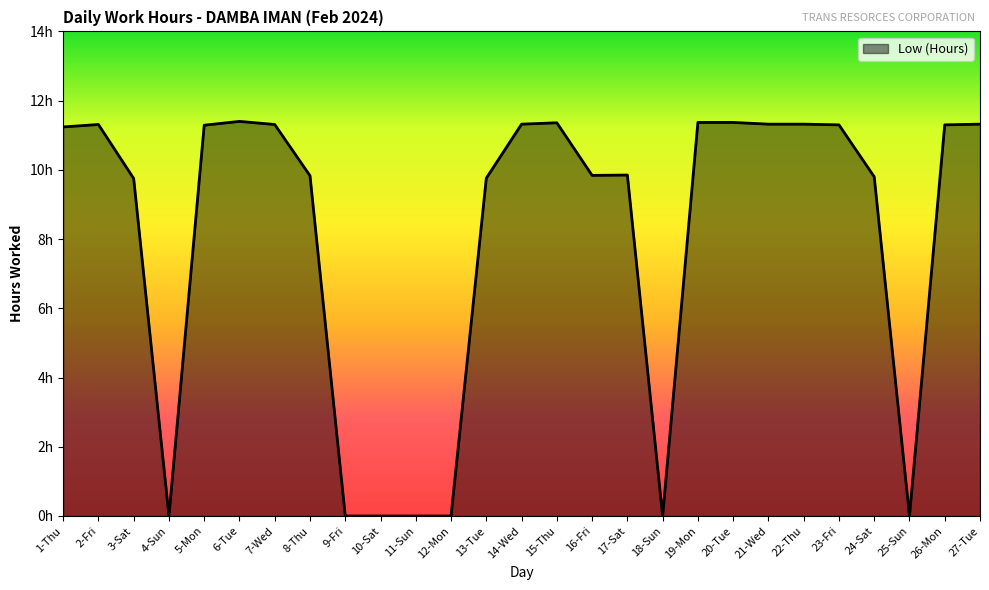

Is this an area chart (filled region under the line)?

Yes